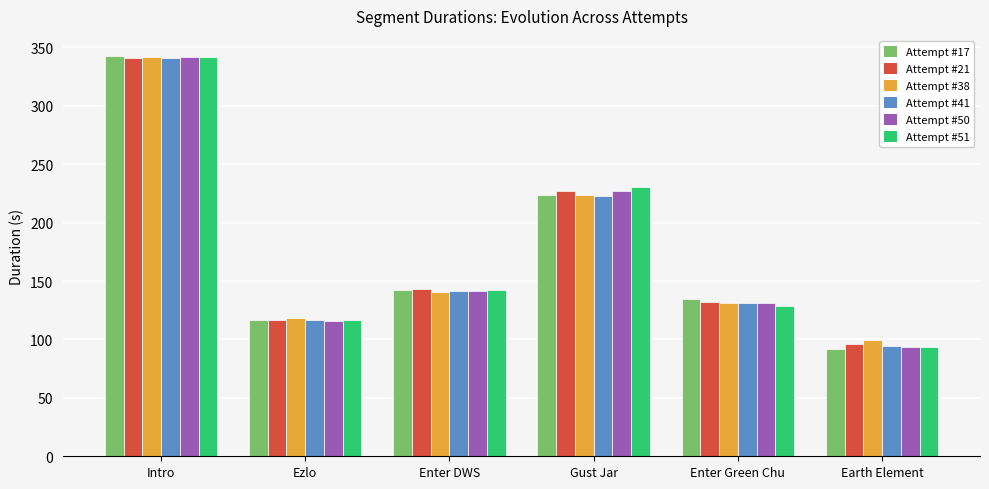

Are the bars horizontal?

No